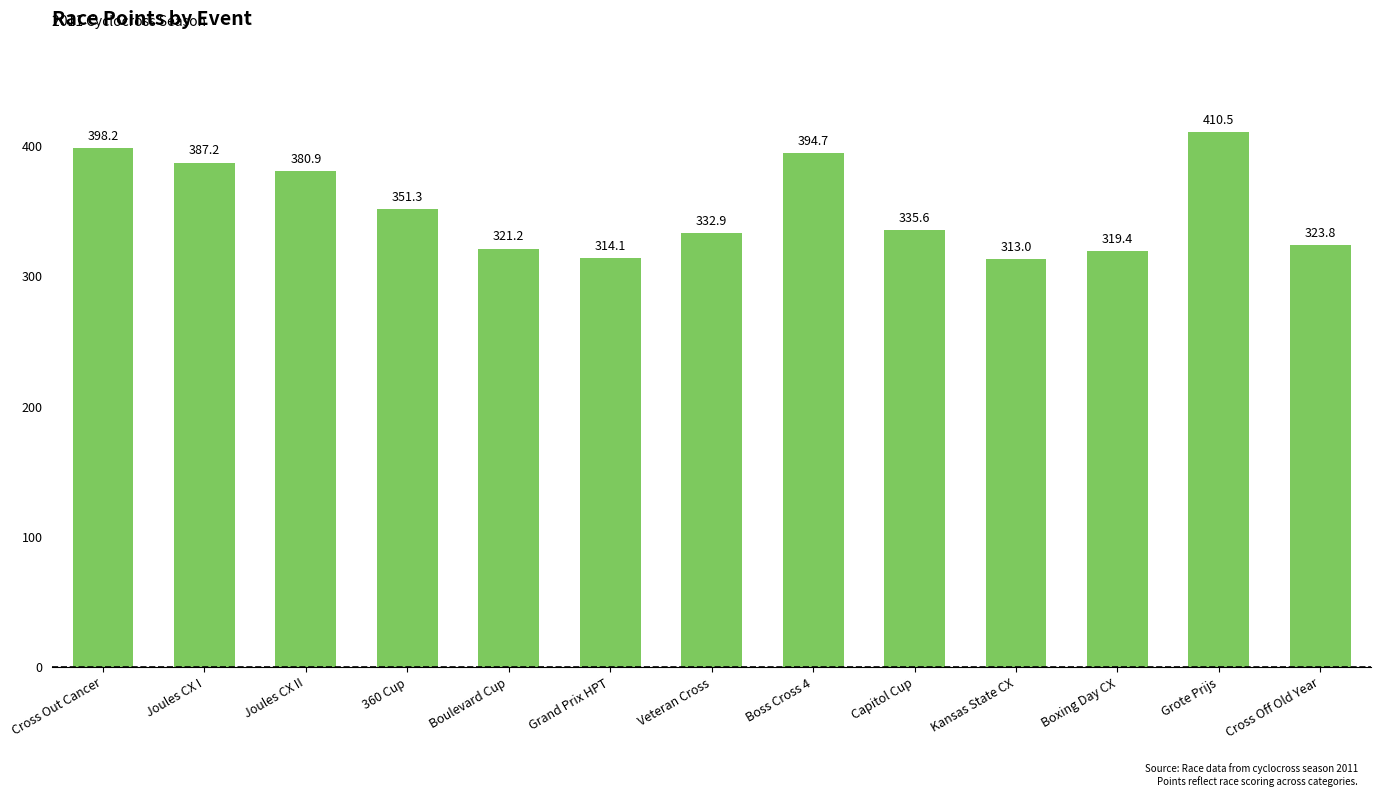

What is the difference between the maximum and minimum values?

97.5